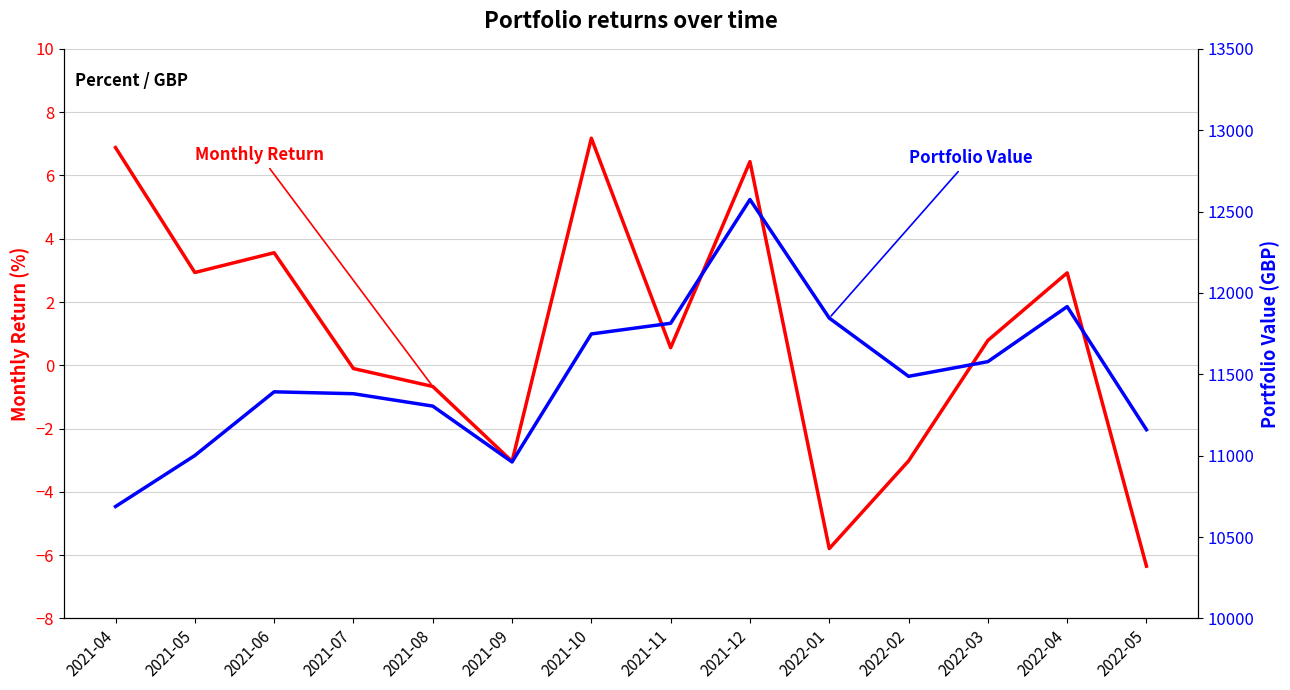

What is the maximum value for Portfolio Value?

12574.1